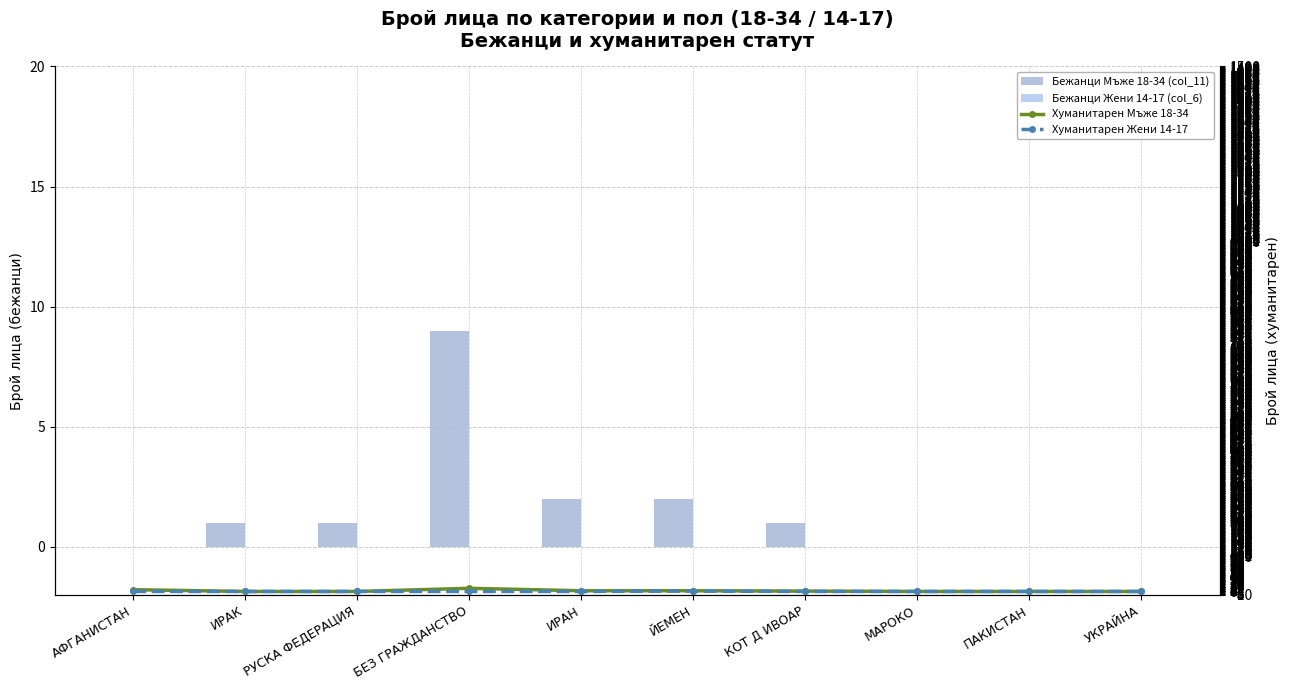

Is it true that Хуманитарен Жени 14-17 equals 0 at ПАКИСТАН?

True